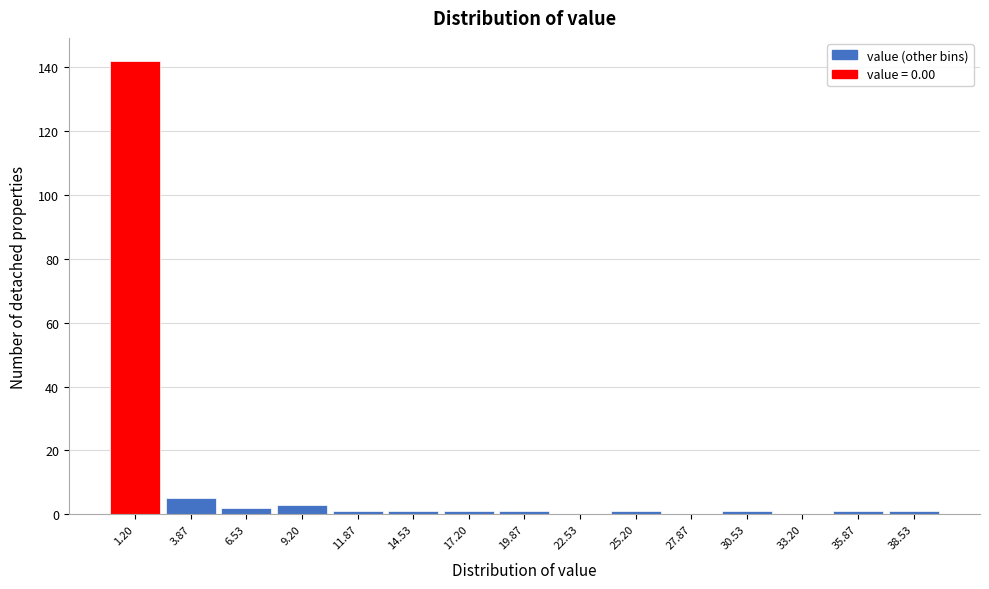

Reading left to right, transcribe this chart: for each bar, give the range it covers on the x-axis and its height. Neither the bar edges nor the heights are printed on the chart, so give them approximately, as read against the axes.

0.0 to 2.5: 142
2.5 to 5.5: 6
5.5 to 8.0: 2
8.0 to 10.5: 4
10.5 to 13.5: under 2
13.5 to 16.0: under 2
16.0 to 18.5: under 2
18.5 to 21.5: under 2
21.5 to 24.0: 0
24.0 to 26.5: under 2
26.5 to 29.5: 0
29.5 to 32.0: under 2
32.0 to 34.5: 0
34.5 to 37.5: under 2
37.5 to 40.0: under 2